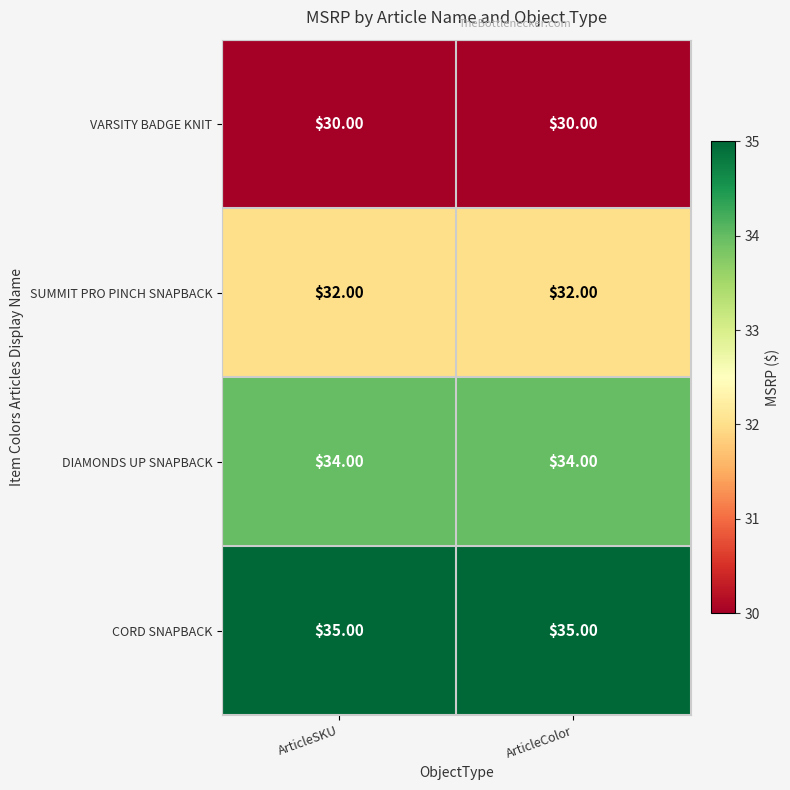

Rank the series at ArticleColor from highest to lowest value.

CORD SNAPBACK, DIAMONDS UP SNAPBACK, SUMMIT PRO PINCH SNAPBACK, VARSITY BADGE KNIT